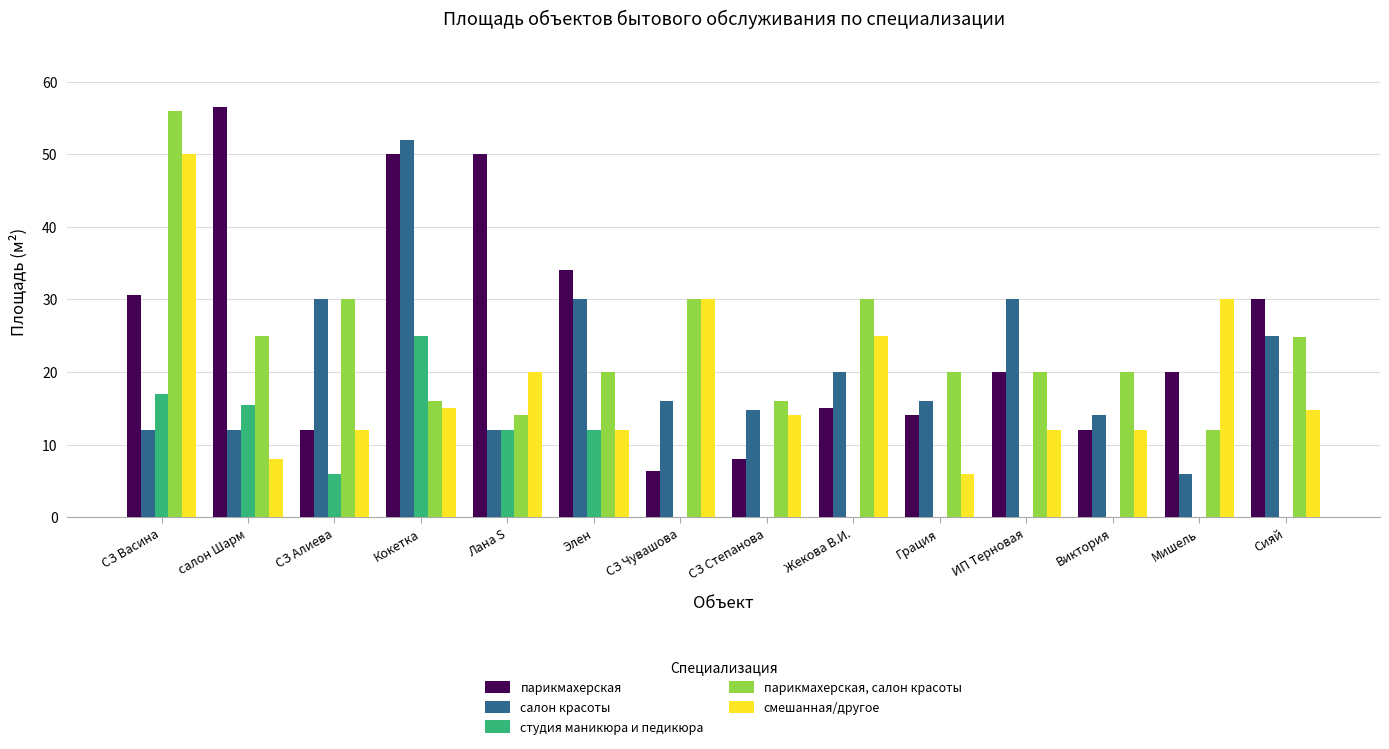

Read the парикмахерская, салон красоты value at Элен.

20.0